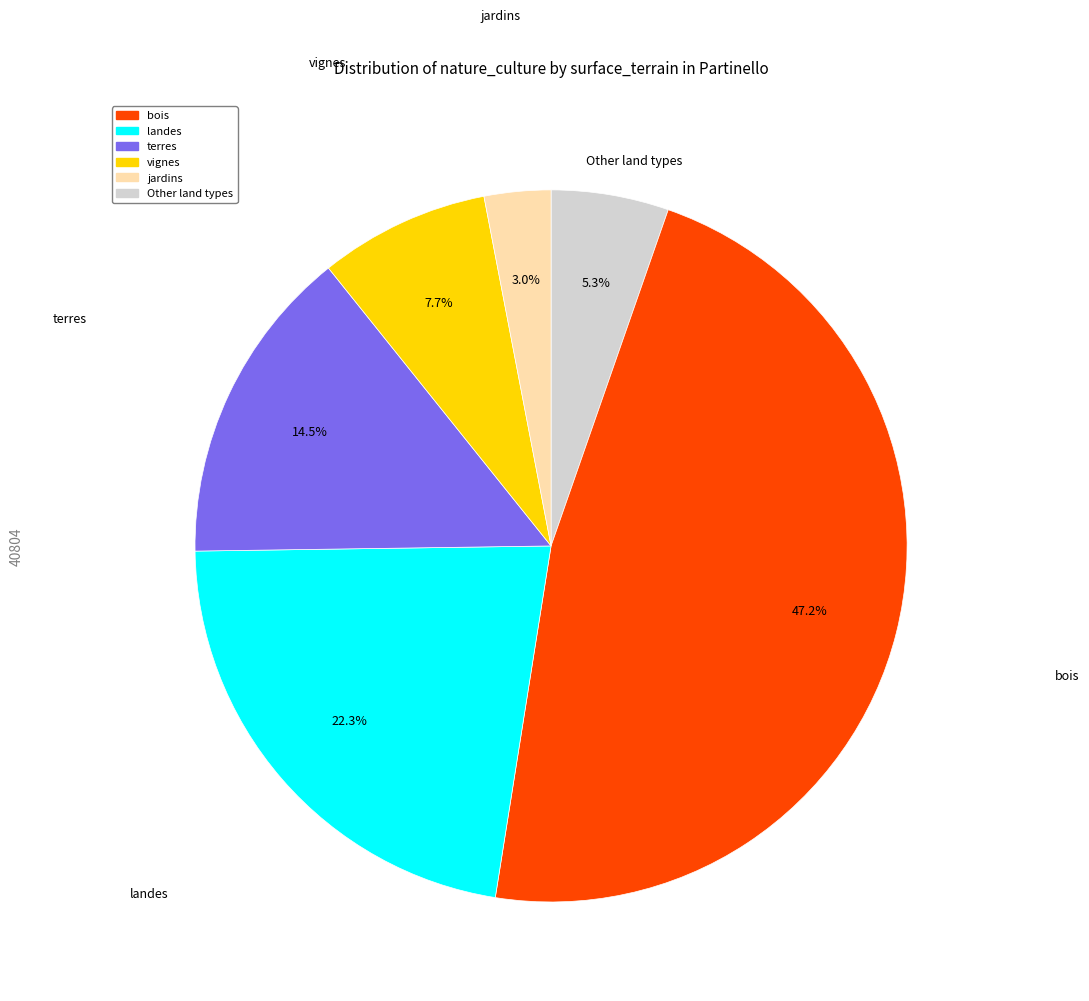

Does any single category account for the majority?

No